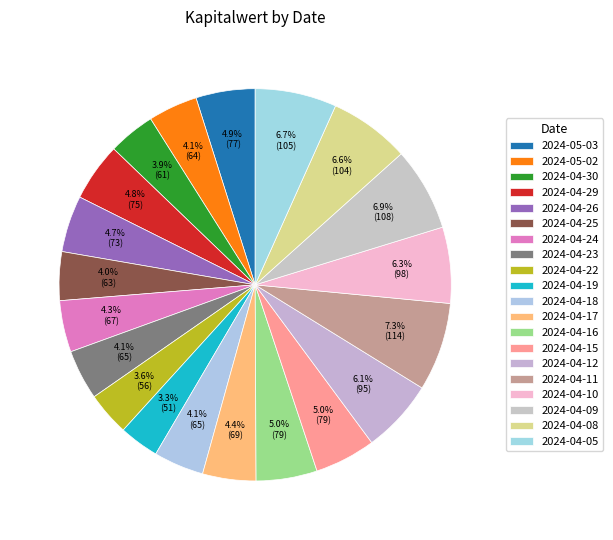

Approximately how many times larger is the value at 2024-04-22 compared to 2024-05-02?

0.9